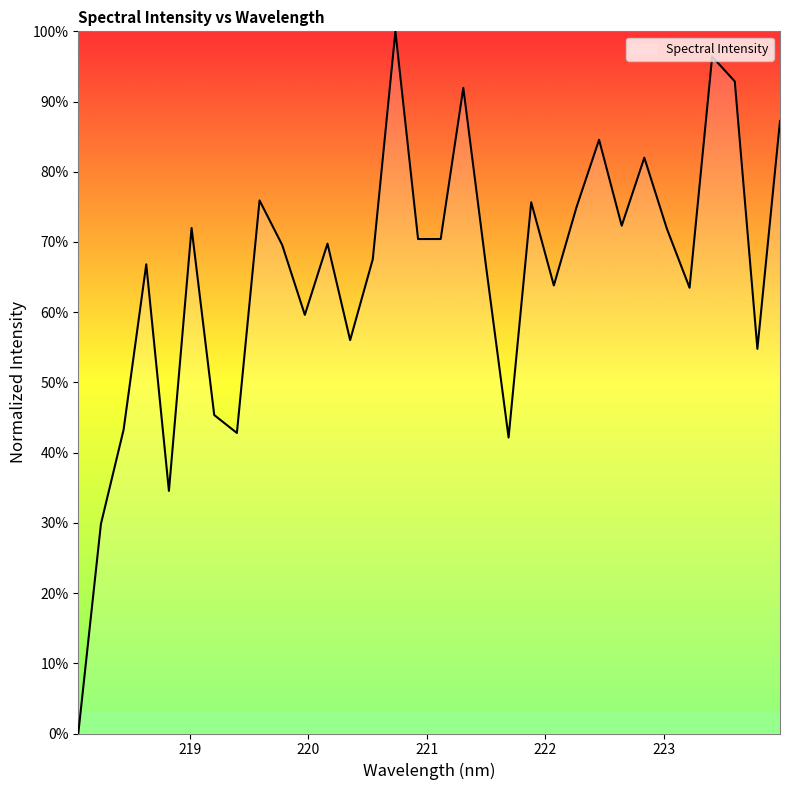

Is this an area chart (filled region under the line)?

Yes